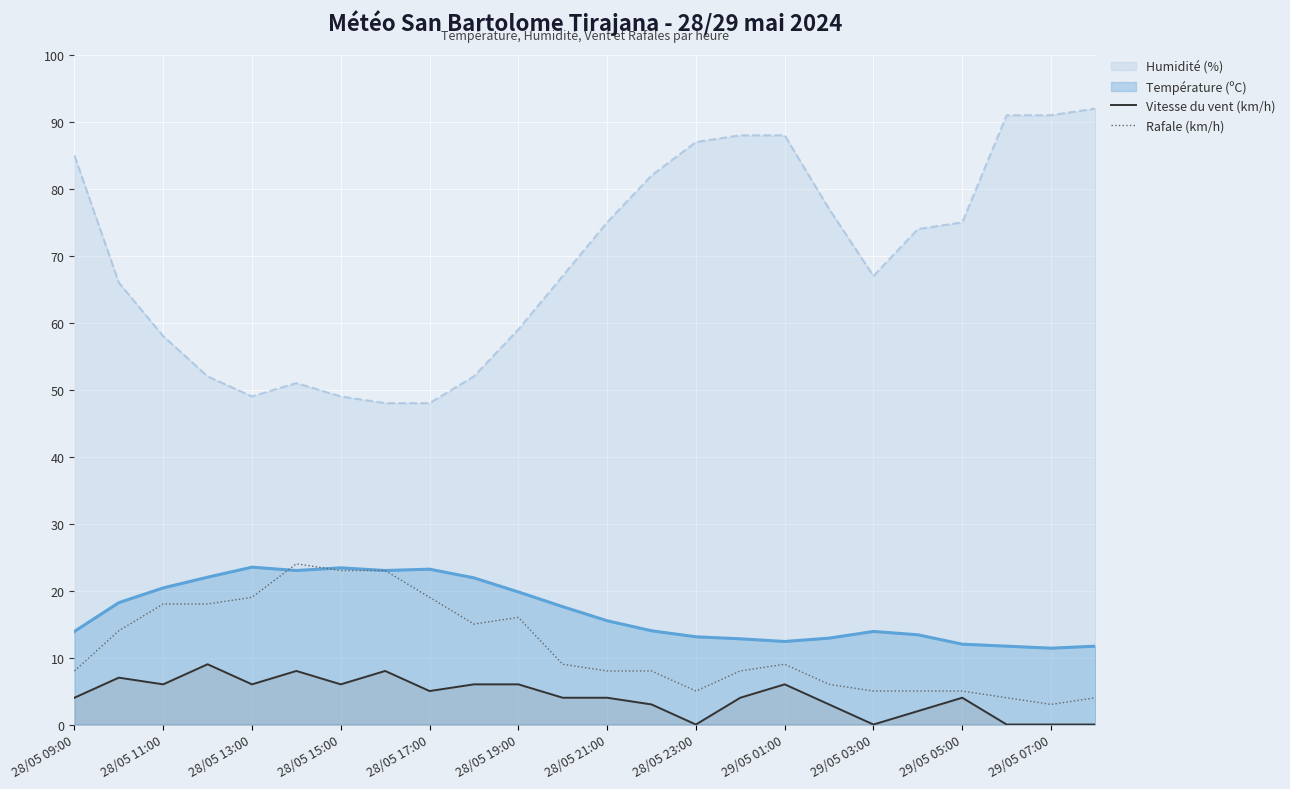

The Rafale (km/h) series shows 26 at 28/05 17:00. True or false?

False